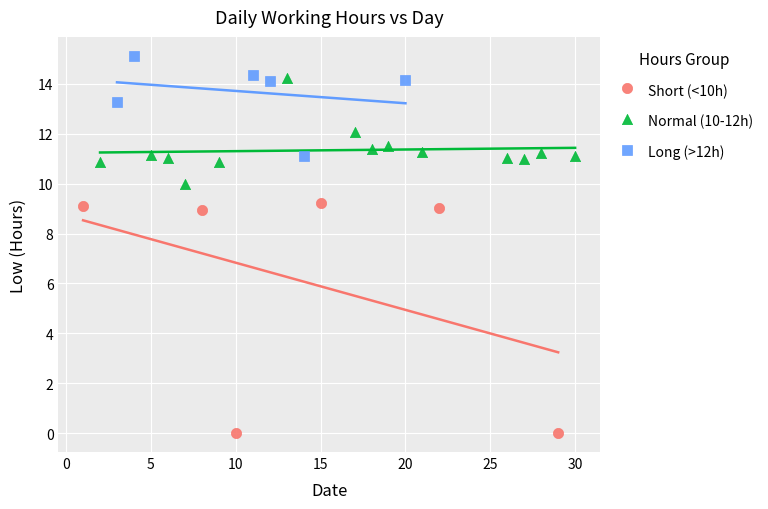

What are all the series names shown in the legend?

Short (<10h), Normal (10-12h), Long (>12h)